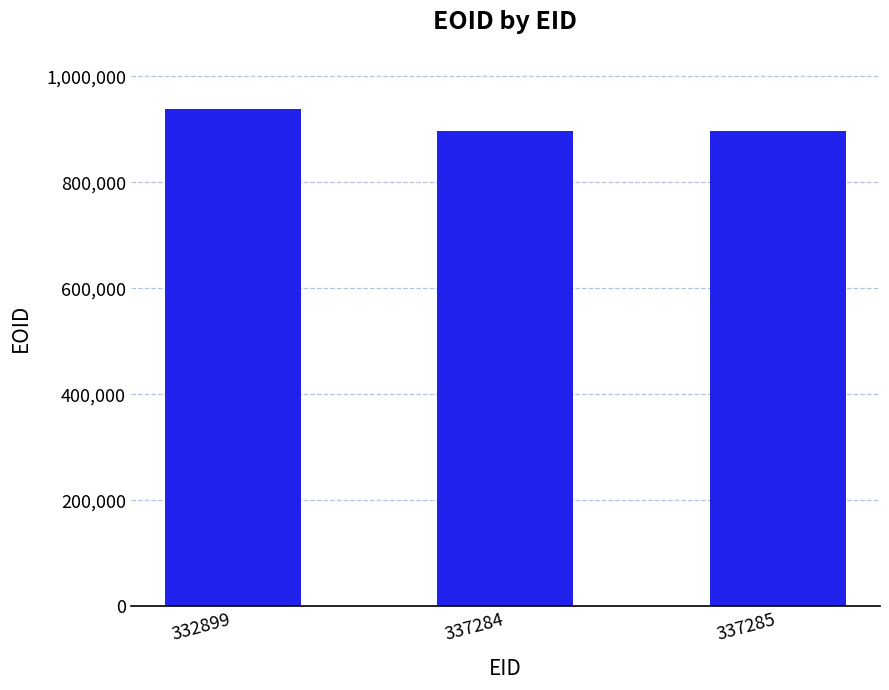

Is it true that the value at 337284 is 895916?

True